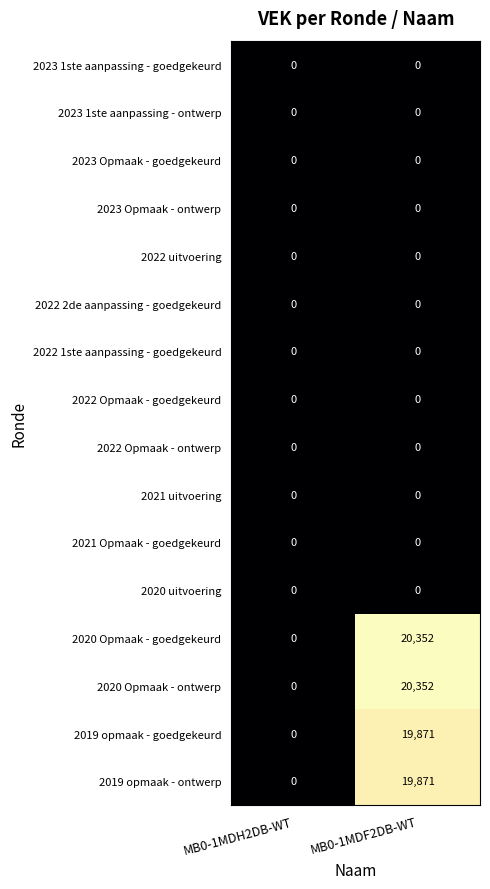

Which label corresponds to the largest value in the chart?

MB0-1MDF2DB-WT